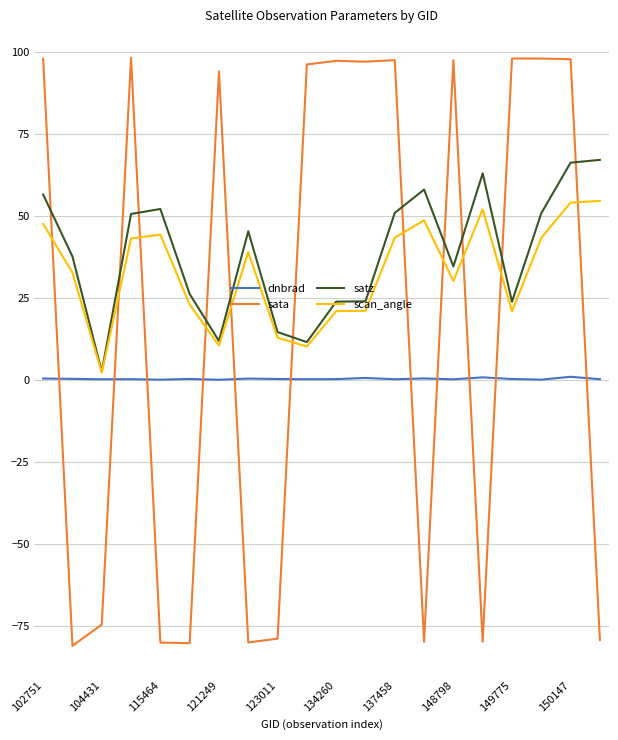

What is the maximum value for satz?

67.1